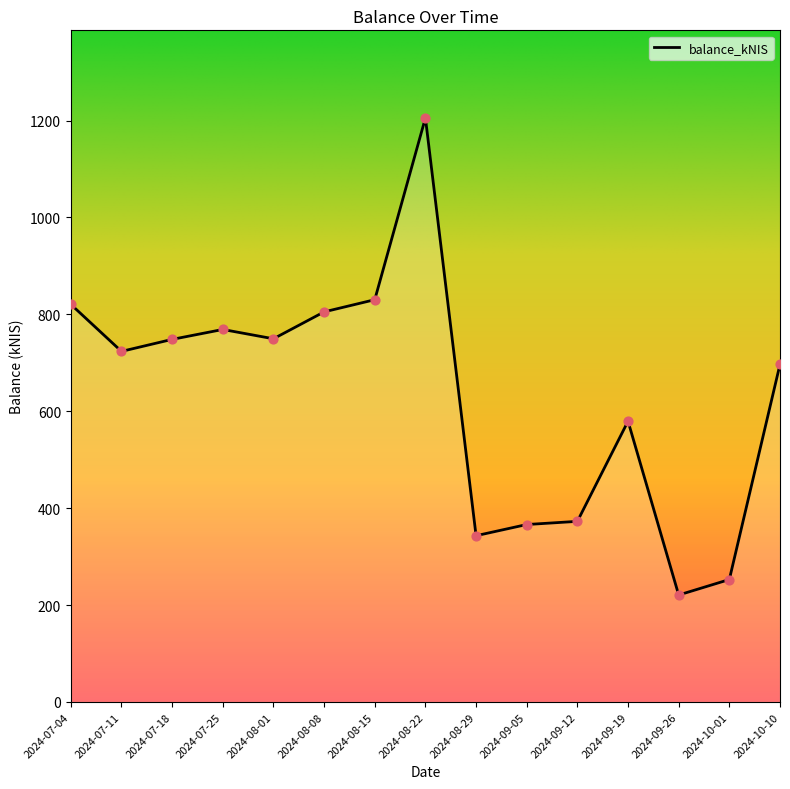

Between 2024-08-29 and 2024-08-22, which is larger?

2024-08-22